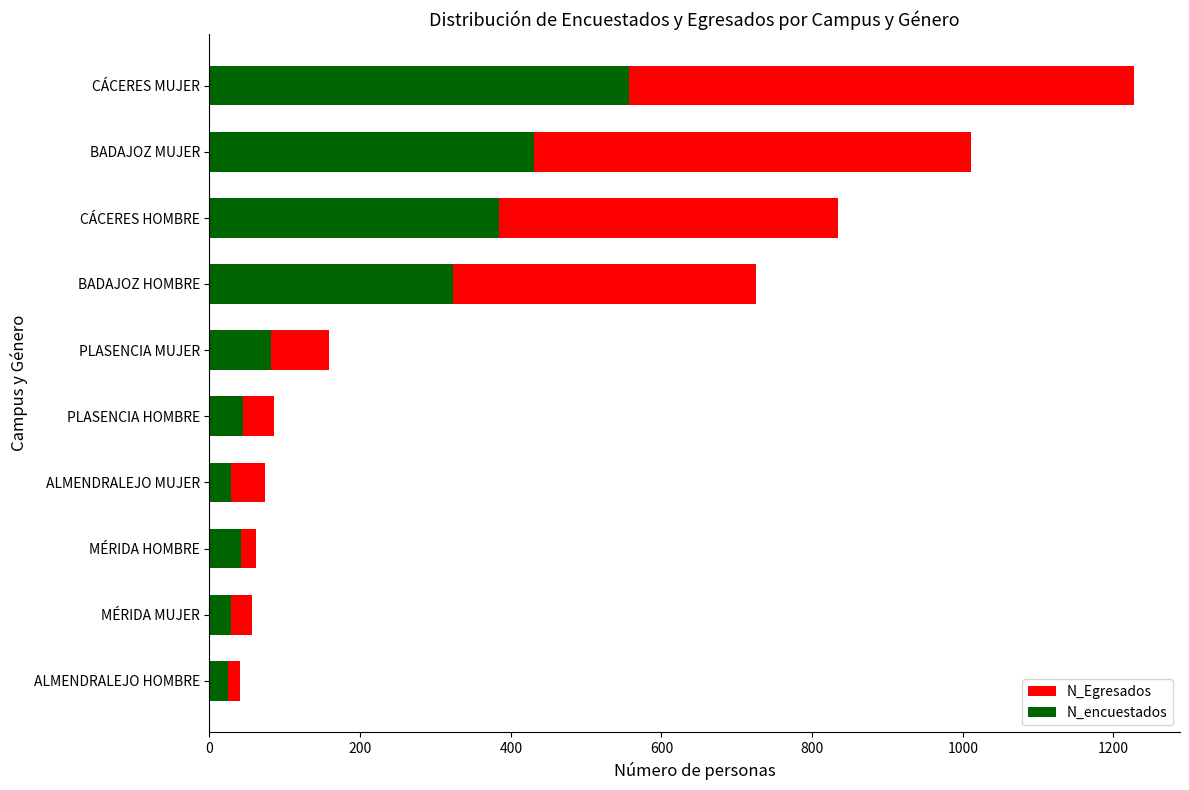

The value of N_Egresados at MÉRIDA MUJER is 81. True or false?

False